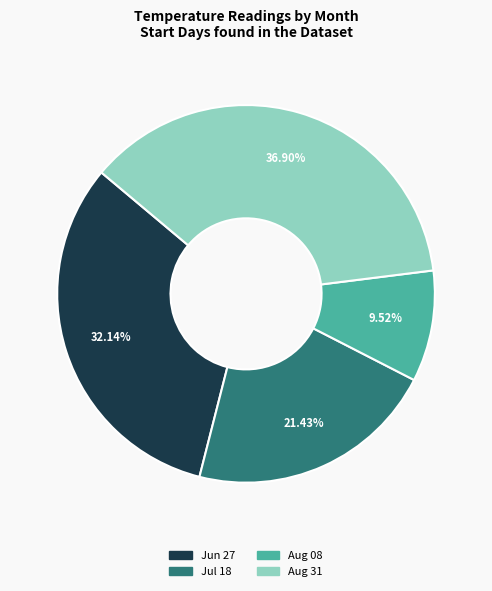

How many segments does this pie chart have?

4